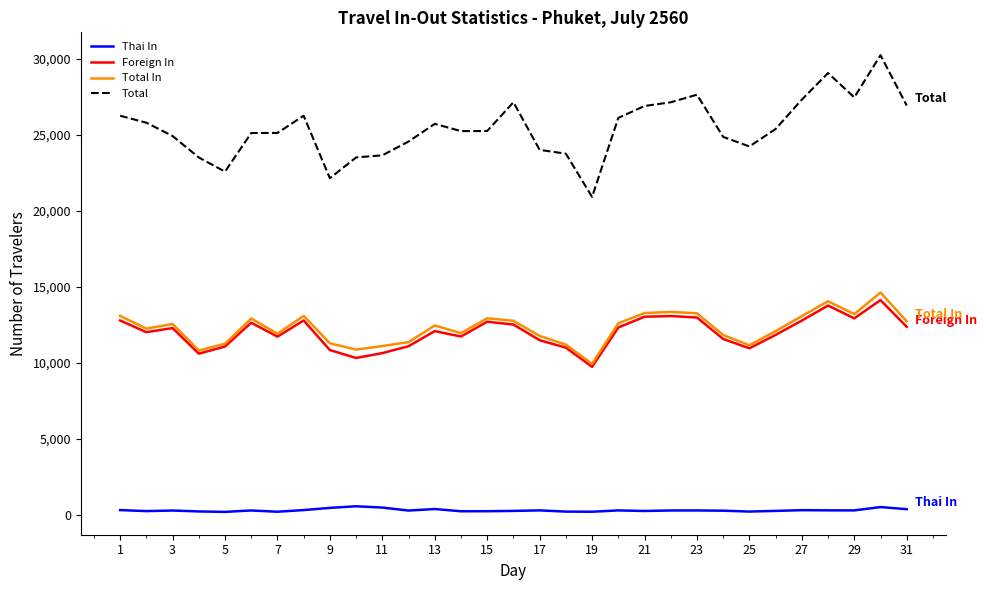

Which series has the largest total across all categories?

Total